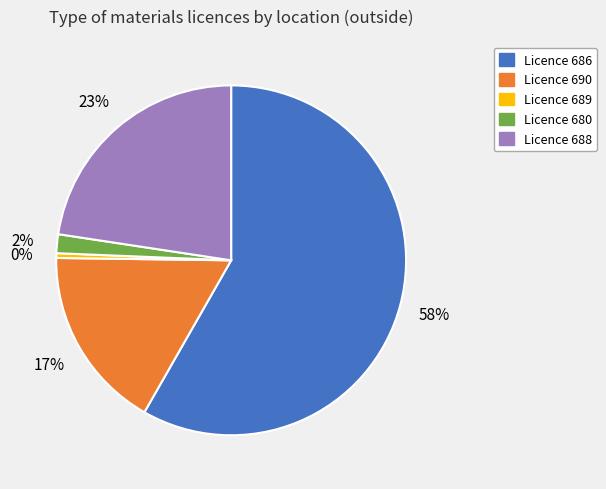

Does any single category account for the majority?

Yes